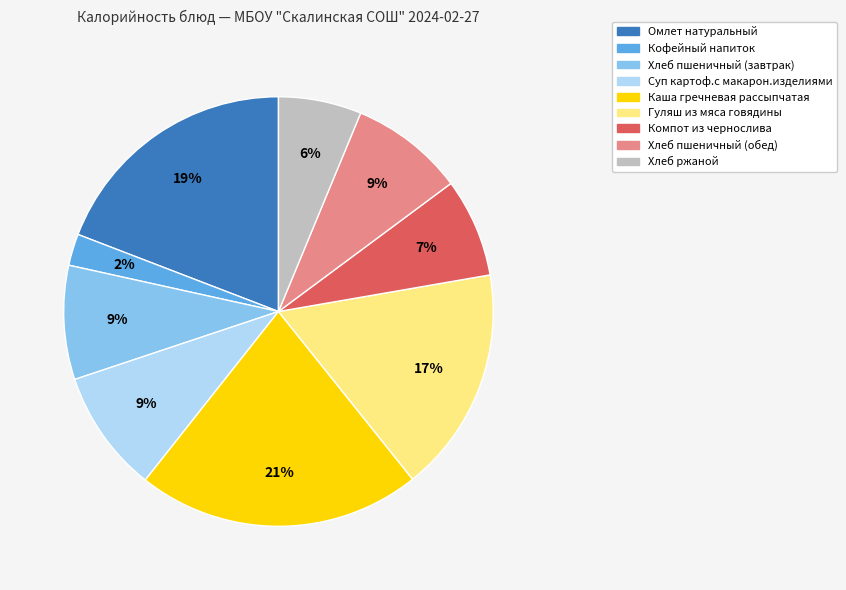

To the nearest percent, what is the average slice percentage?

11%